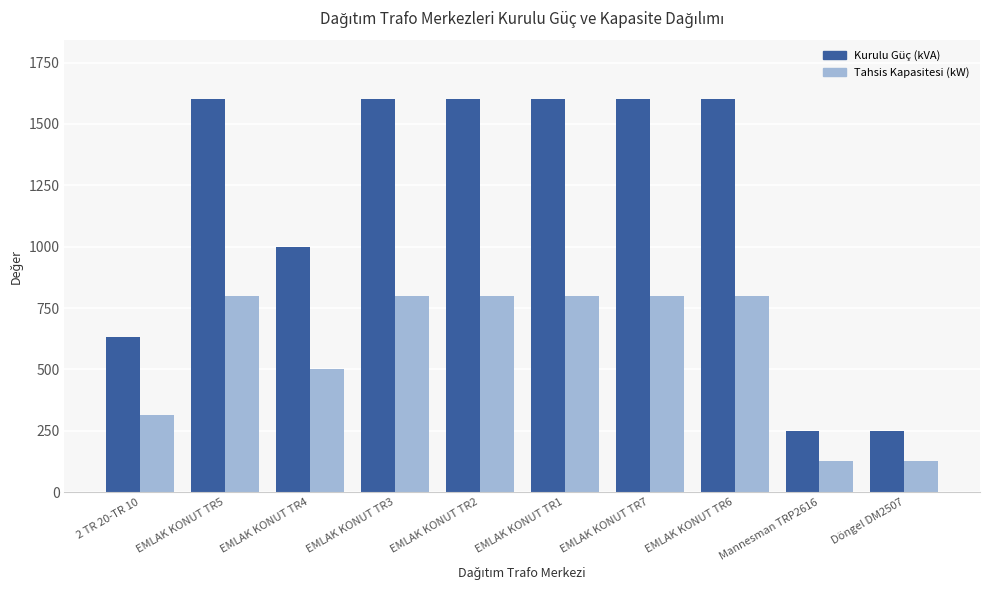

Rank the series at EMLAK KONUT TR3 from lowest to highest value.

Tahsis Kapasitesi (kW), Kurulu Güç (kVA)